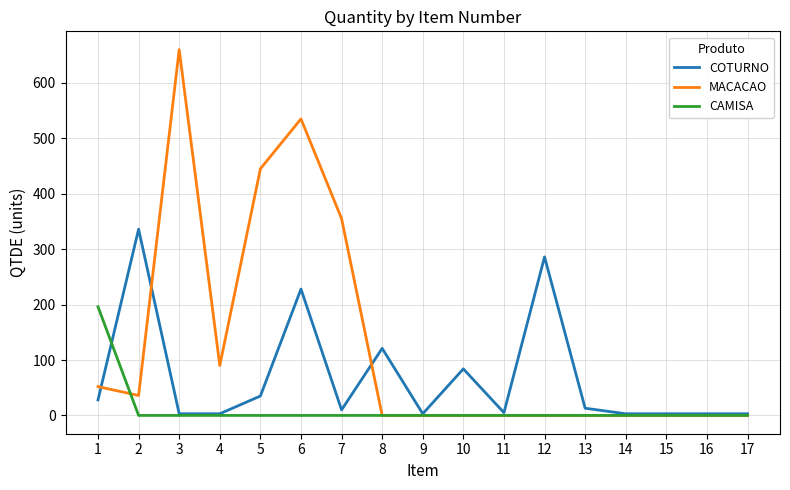

Which series changed the most between 3 and 7?

MACACAO